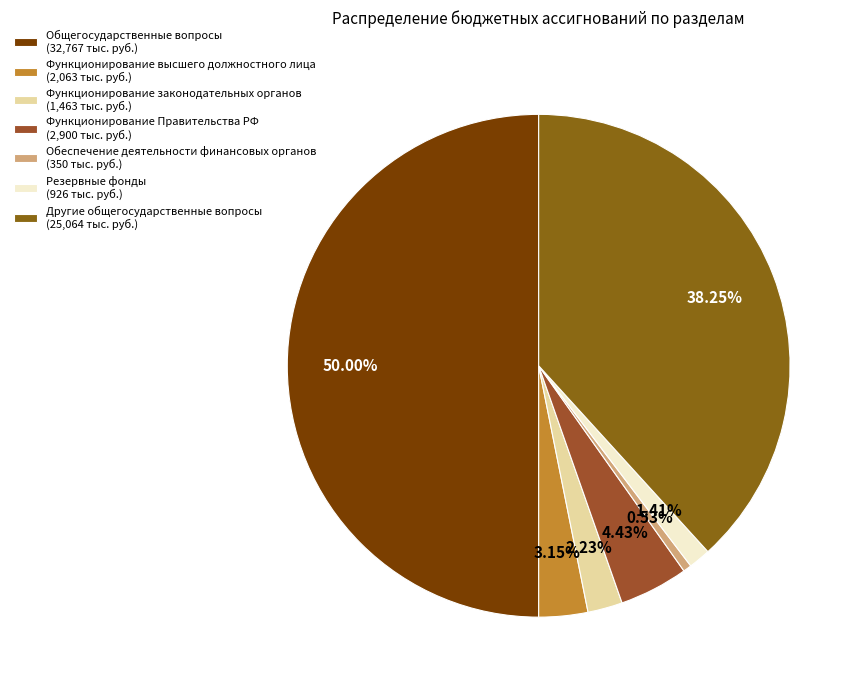

Is there a majority slice in this chart?

No